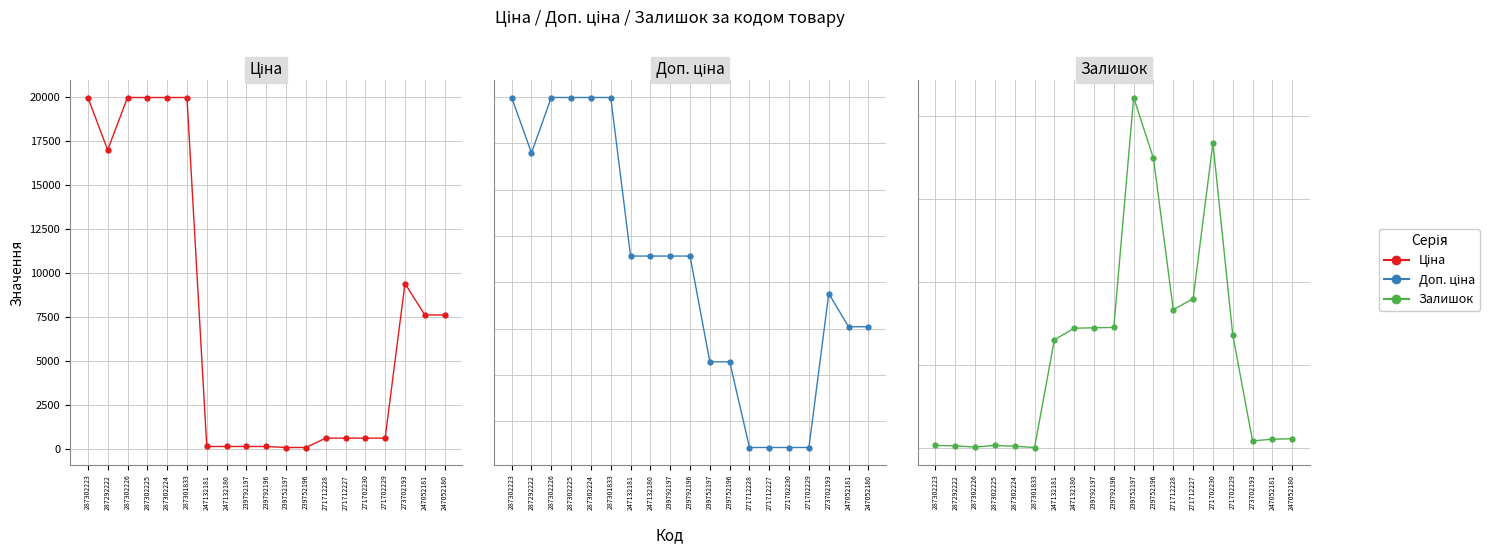

True or false: Доп. ціна has a value of 19964.2 at 287301833.

True